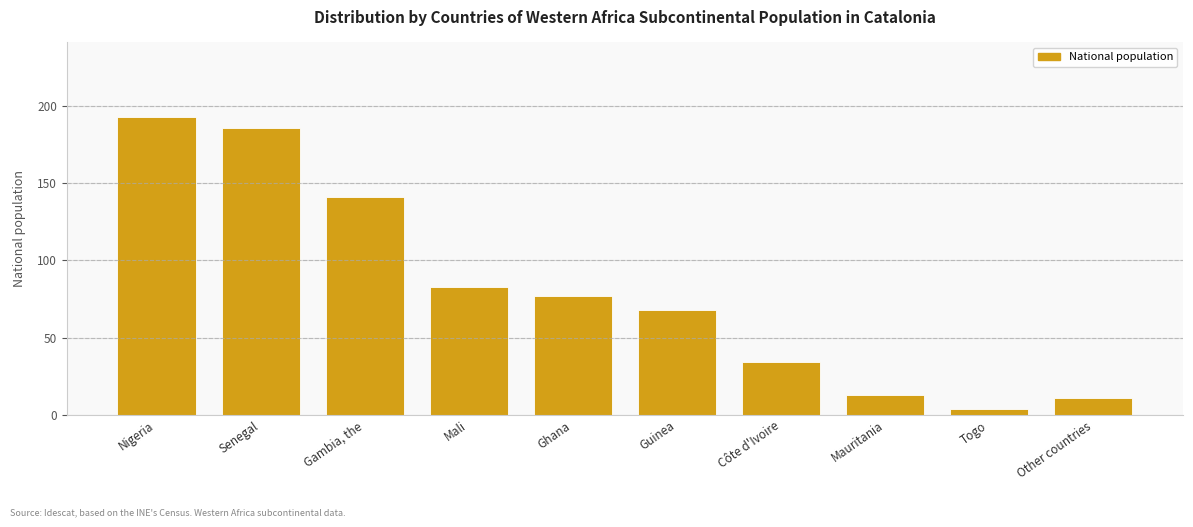

Reading left to right, extract all data points from this chart.

Nigeria=193	Senegal=186	Gambia, the=141	Mali=83	Ghana=77	Guinea=68	Côte d'Ivoire=34	Mauritania=13	Togo=4	Other countries=11